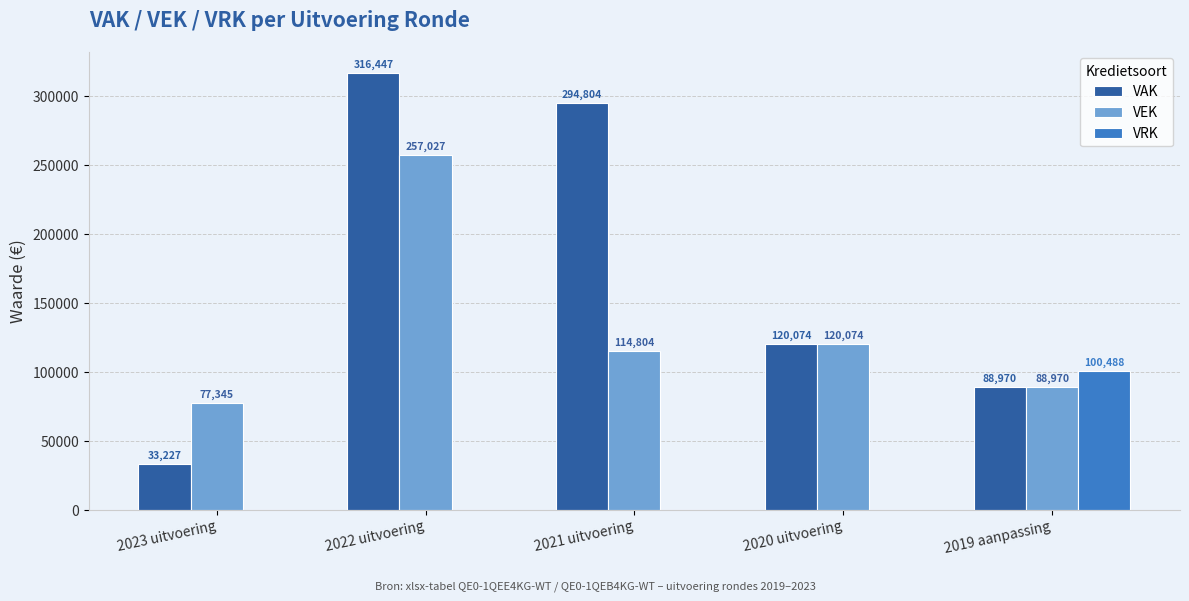

At which label is VAK closest to 174837?

2020 uitvoering